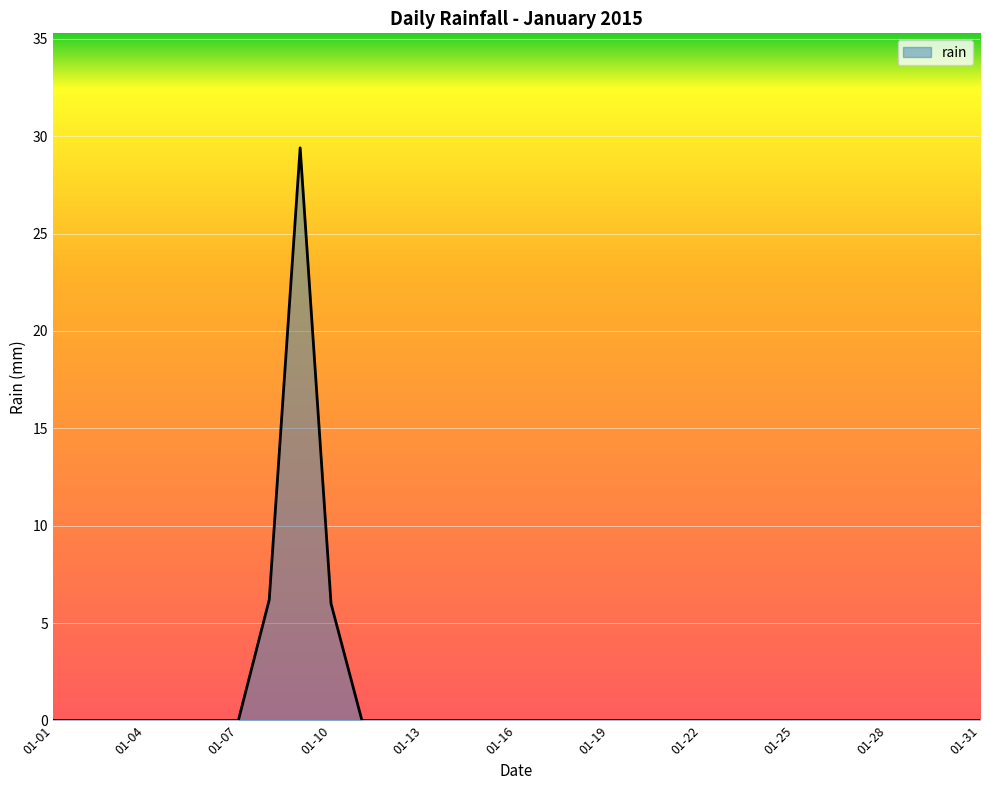

What is the difference between the maximum and minimum values?

29.4